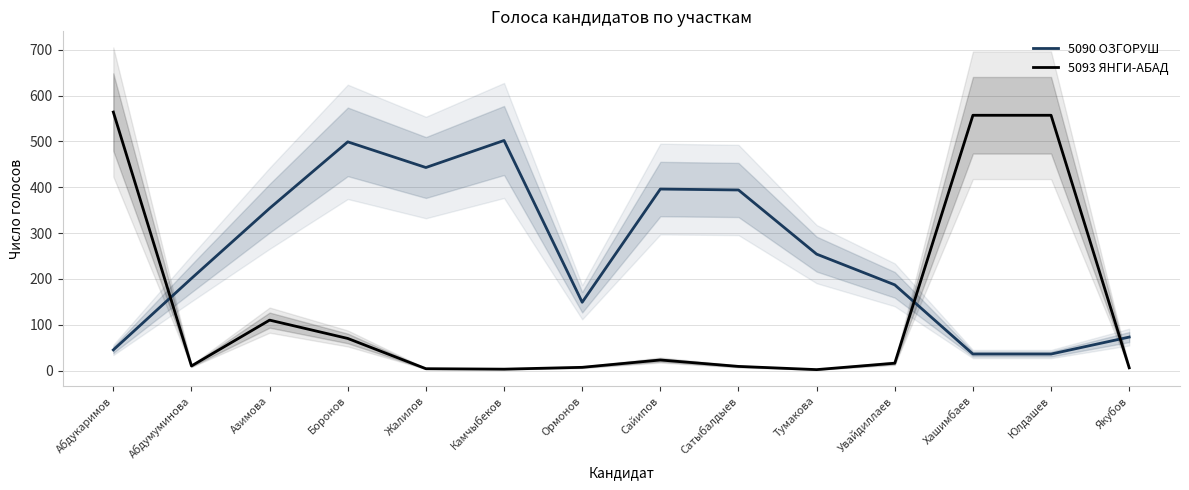

Where is the first local minimum for 5090 ОЗГОРУШ?

Жалилов